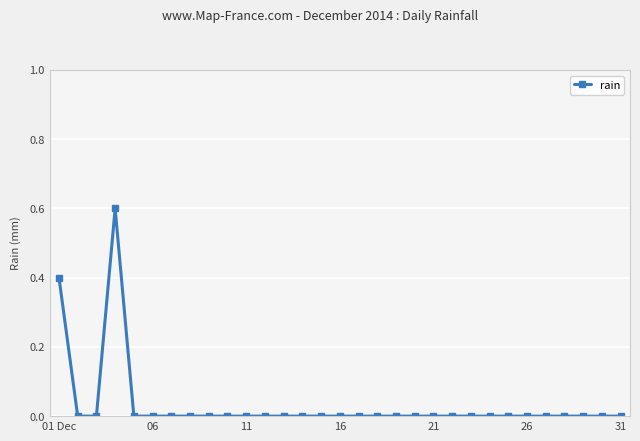

What is the sum of all values?

1.0